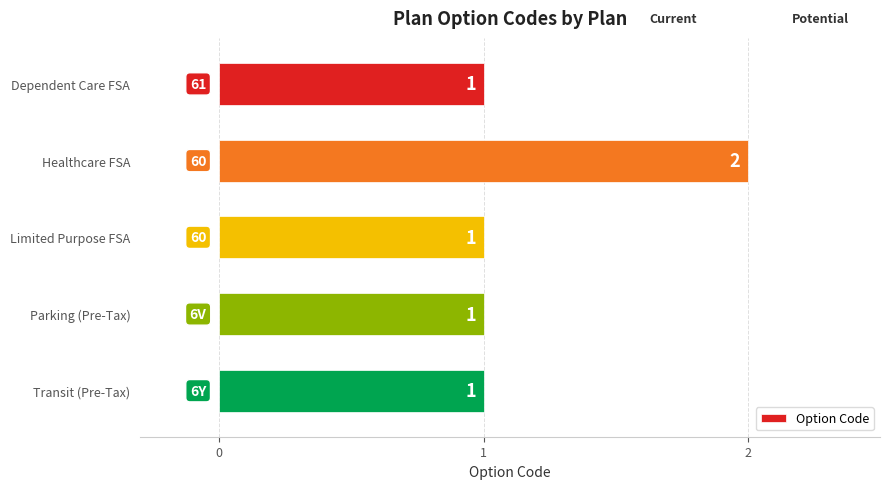

Which label corresponds to the largest value in the chart?

Healthcare FSA